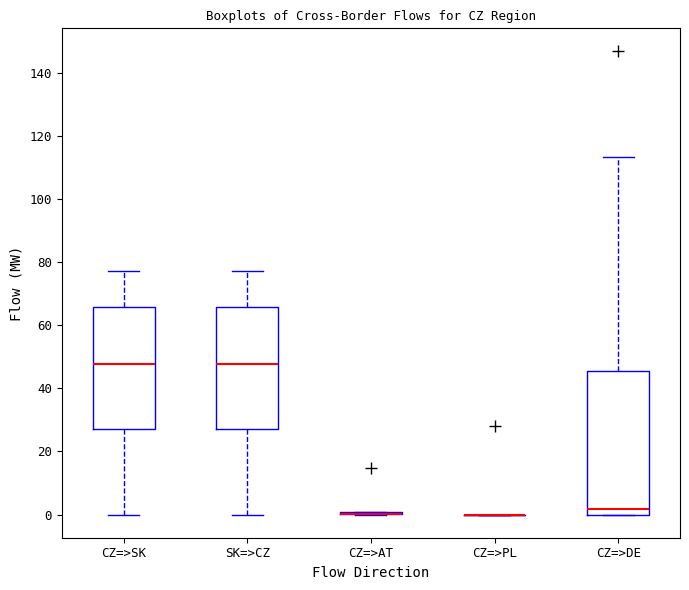

Where does the lower whisker of the box for SK=>CZ end on the y-axis? The values are not printed on the chart, so give them approximately, as read against the axis.

0